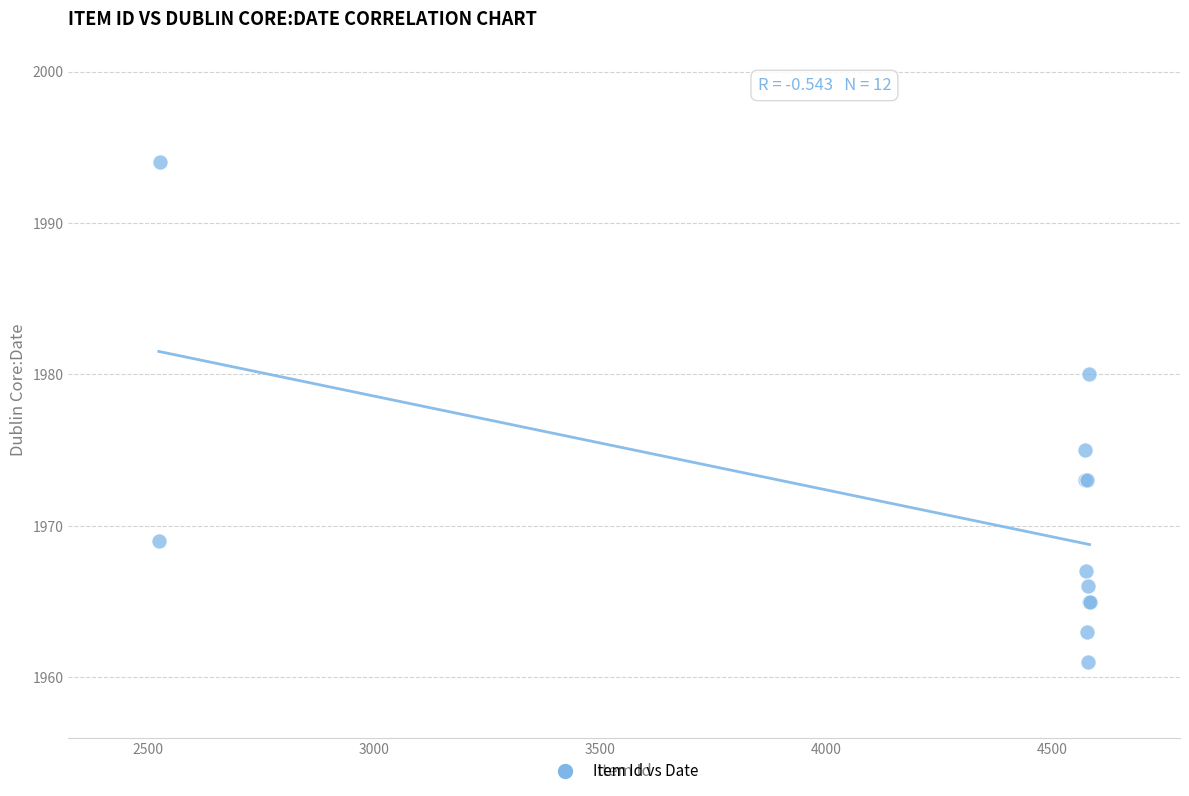

What Y value in the scatter plot is closest to 1977?

1975